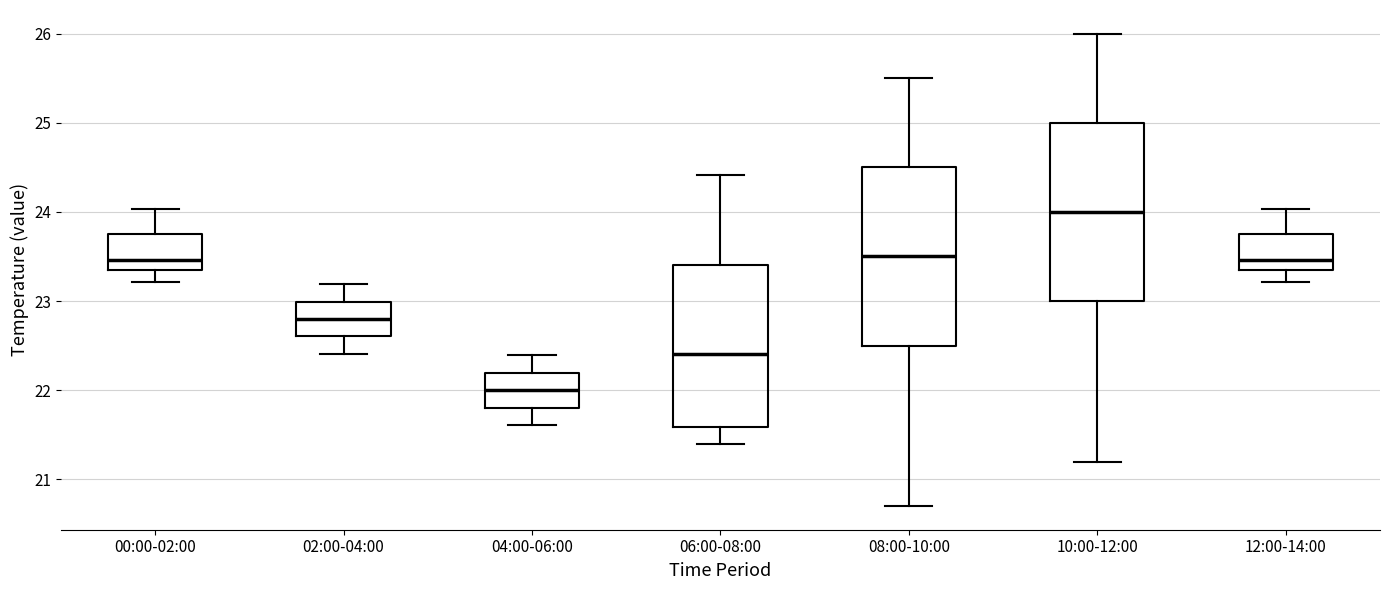

Which box's median line is the lowest?

04:00-06:00